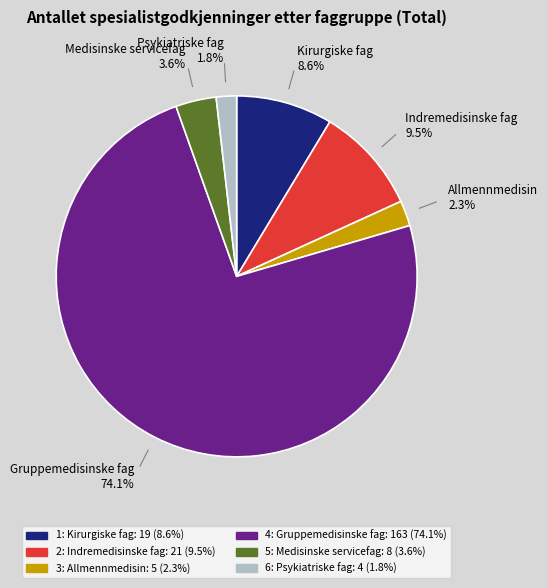

Does 2: Indremedisinske fag account for over 50% of the chart?

No